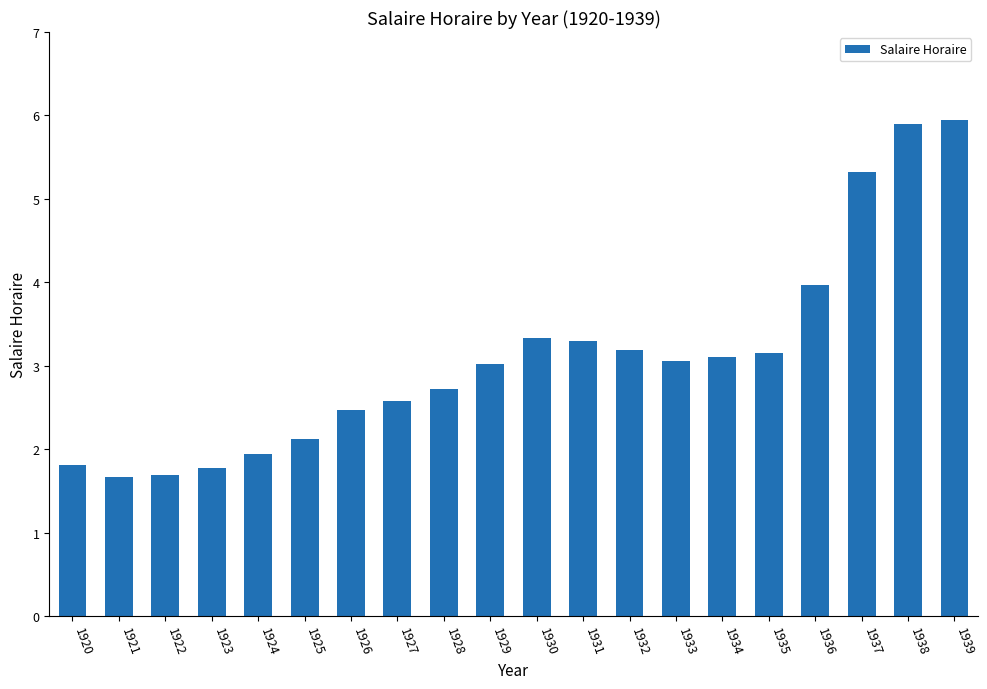

True or false: the data shows 1.8 at 1920.

True